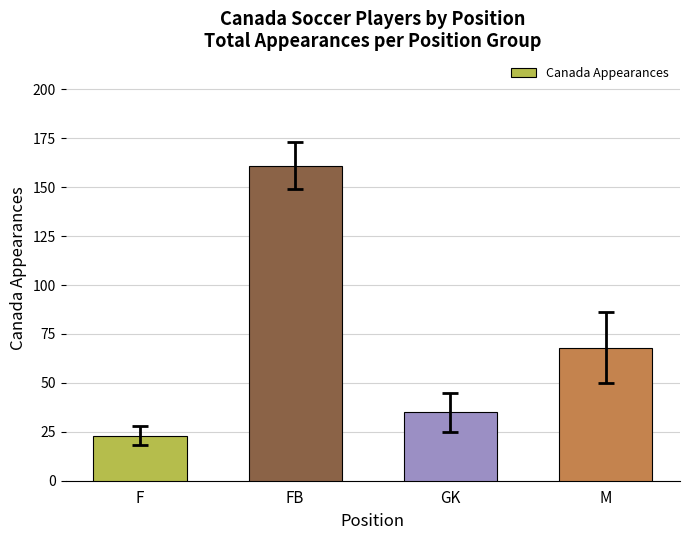

What is the sum of the values at F and FB?

184